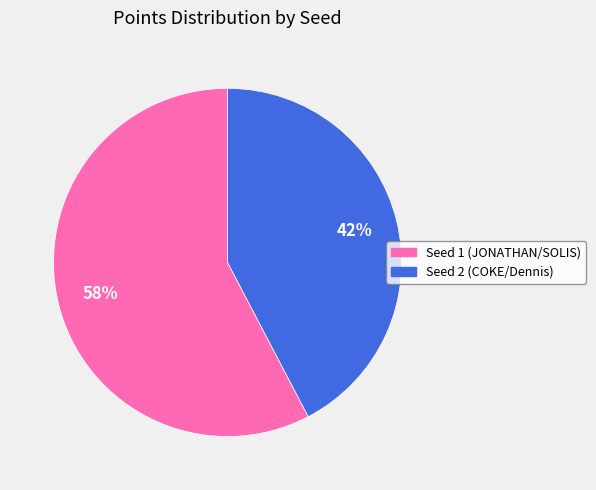

Which slice is the smallest?

Seed 2 (COKE/Dennis)